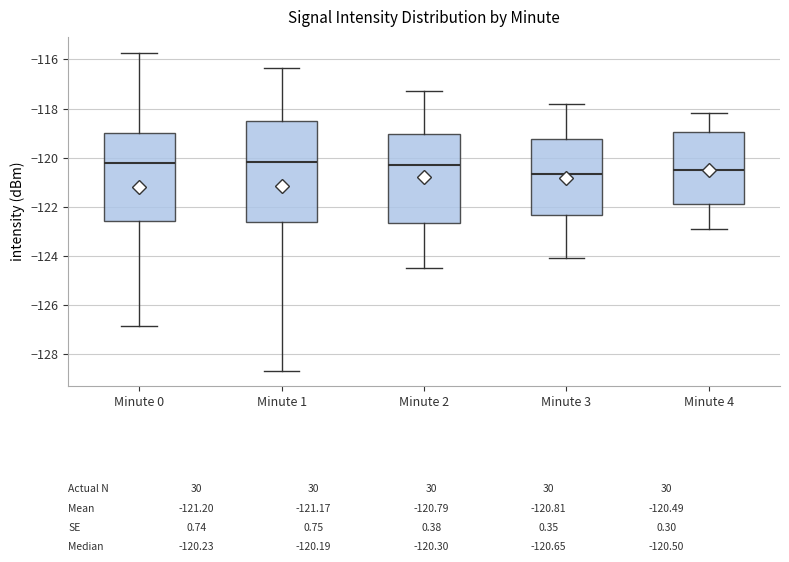

Comparing the boxes themselves (not the whiskers), which one is the tallest?

Minute 1